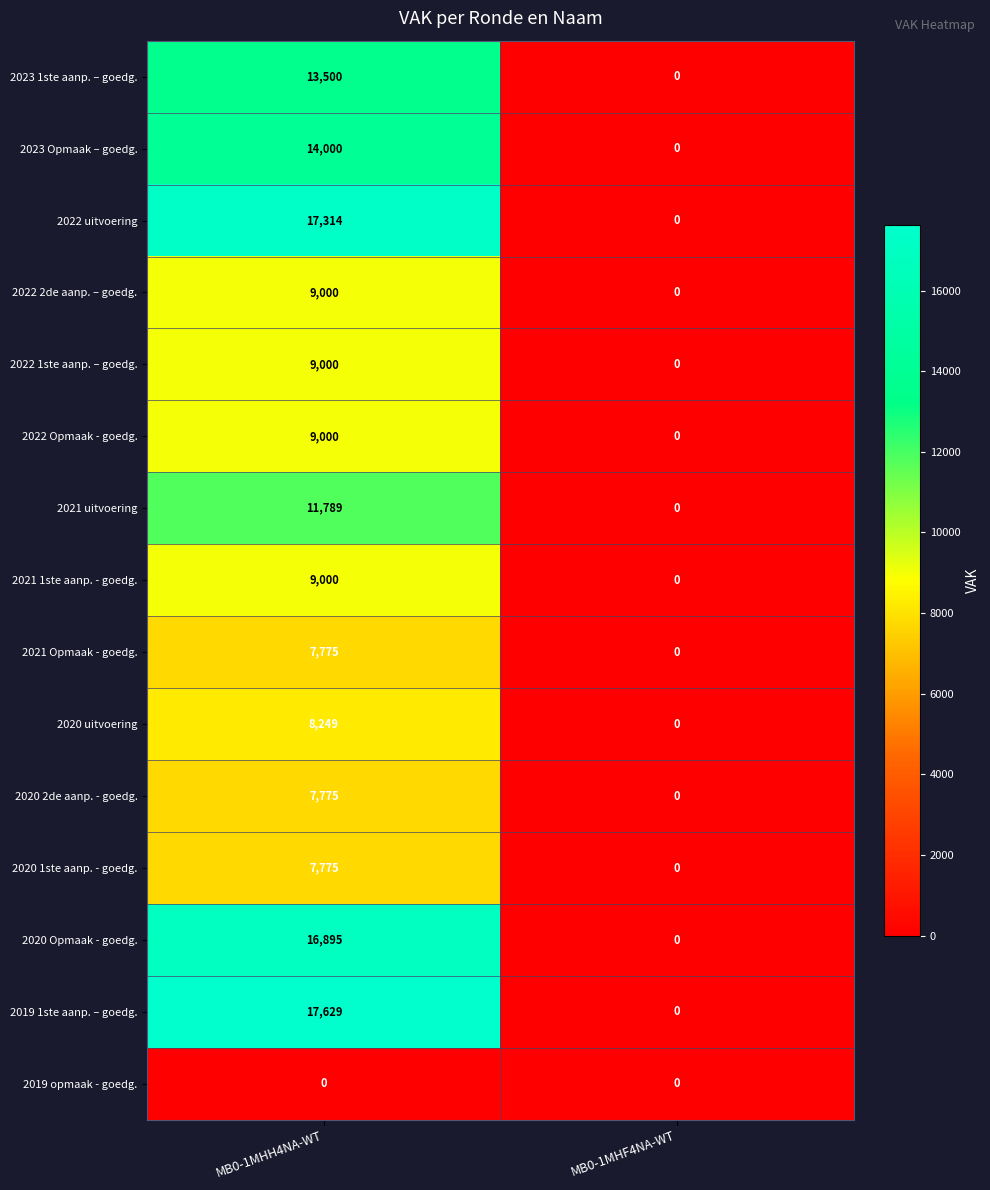

What is the average value of the 2022 uitvoering series?

8657